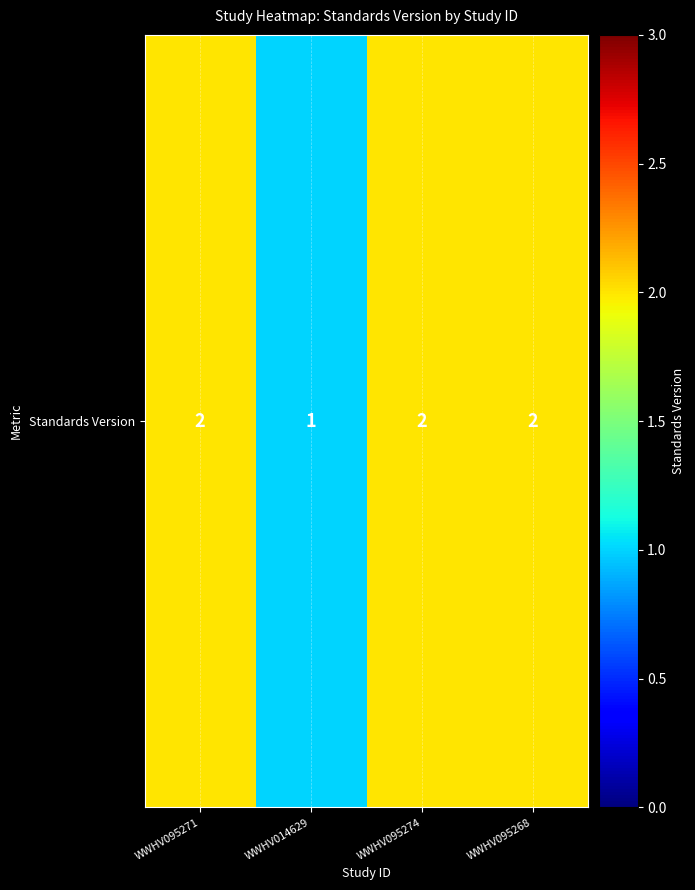

What is the sum of the values at WWHV095271 and WWHV095268?

4